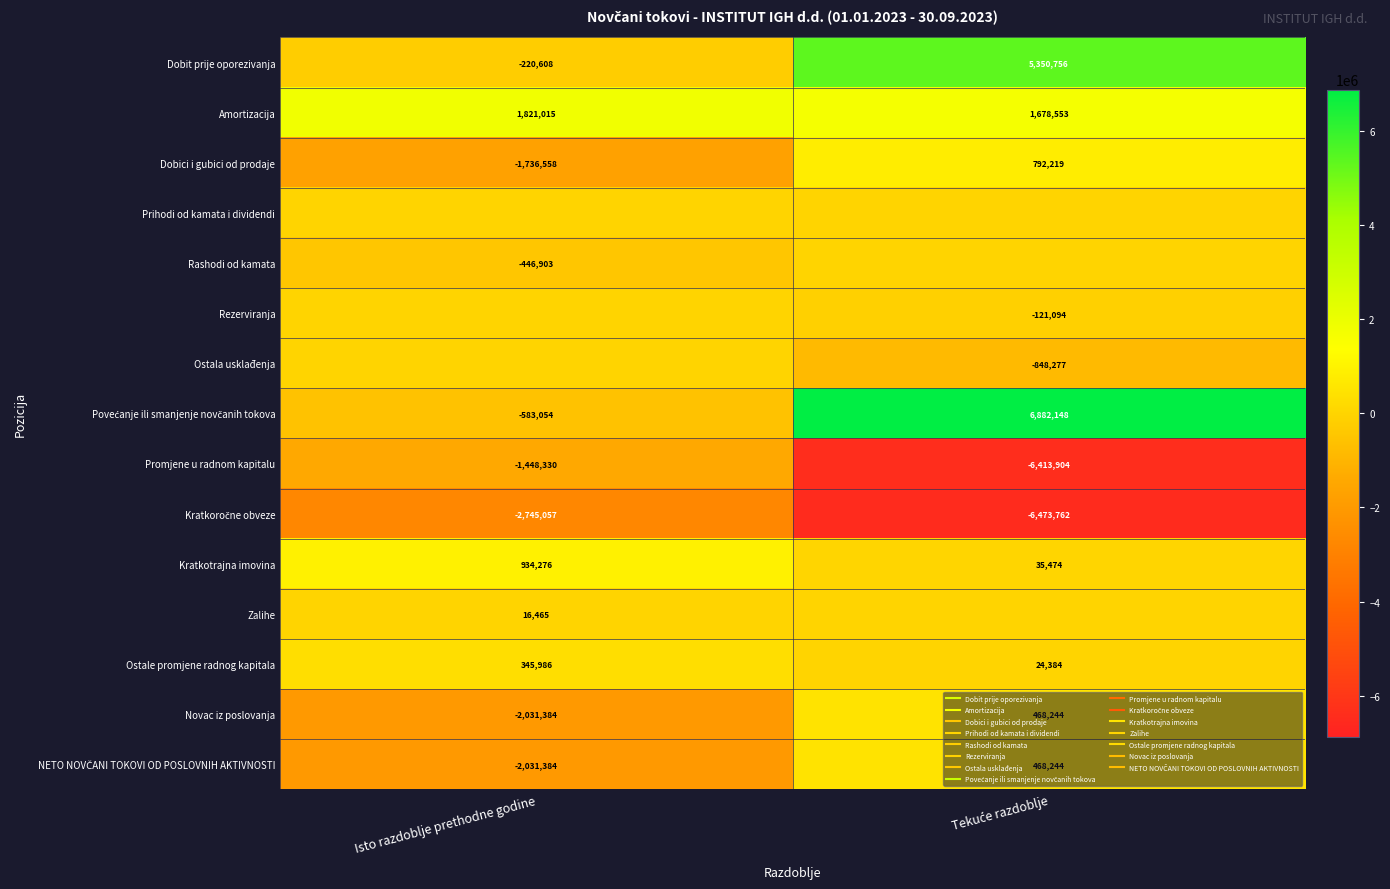

Which series has the largest total across all categories?

Povećanje ili smanjenje novčanih tokova